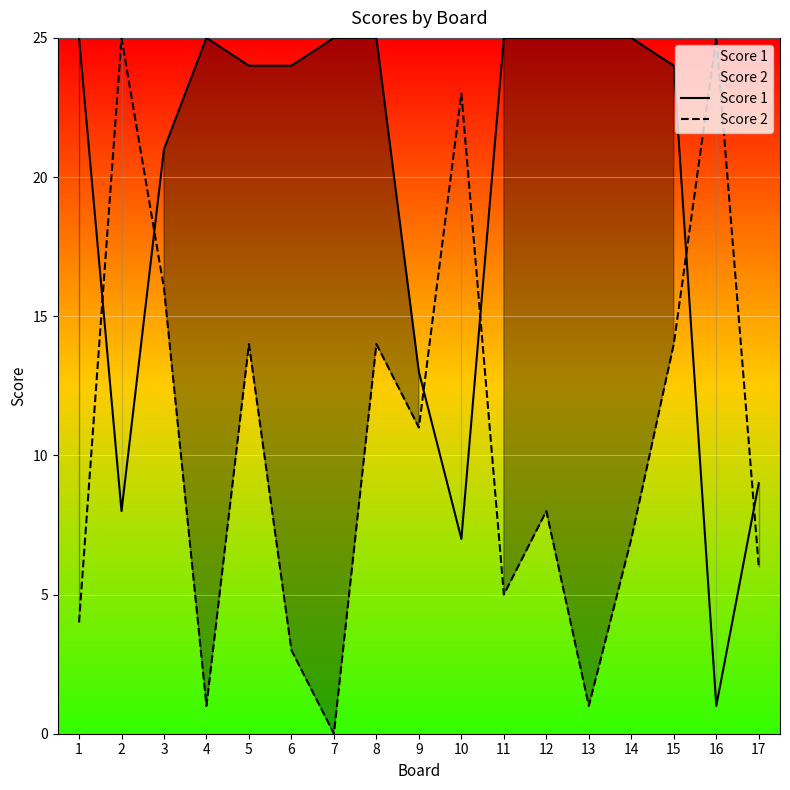

Which category has the lowest value across all series?

7